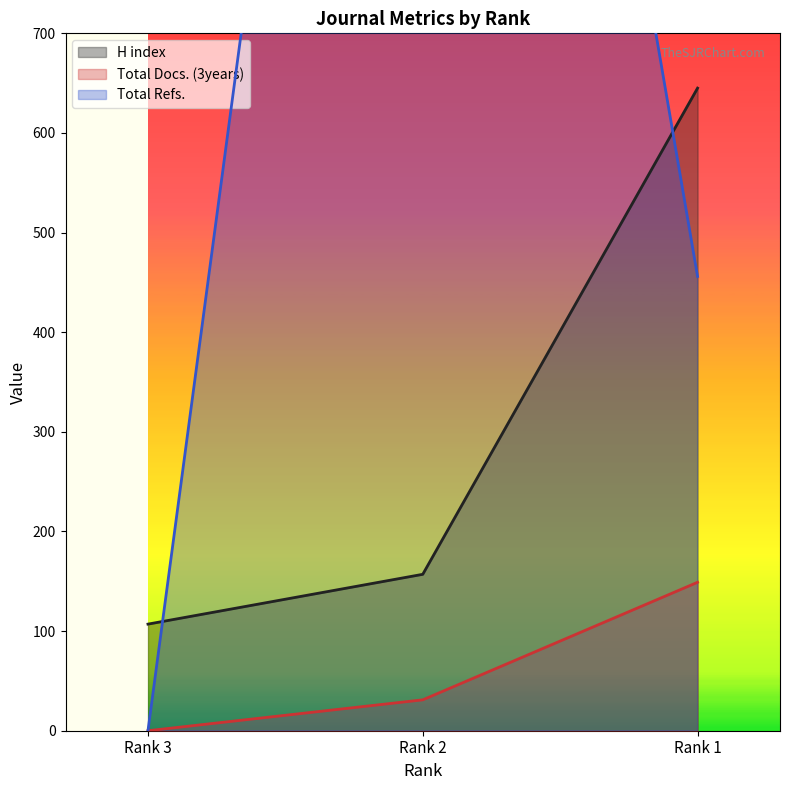

At which category is the sum across all series the highest?

Rank 2